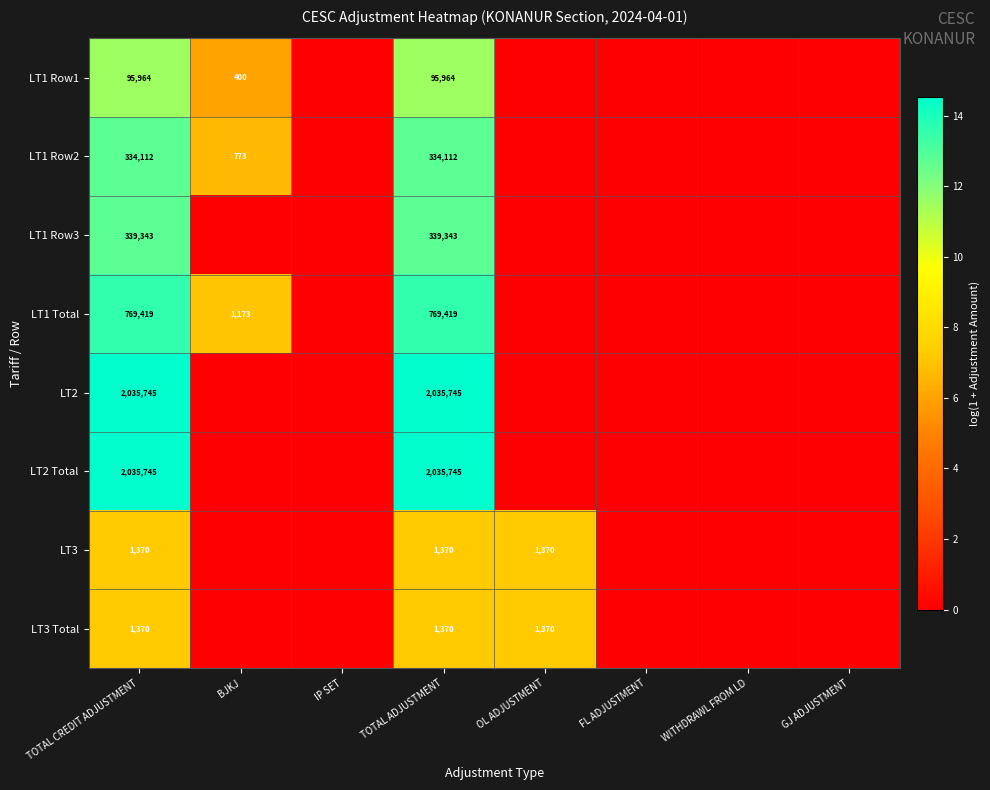

Is it true that LT1 Row3 equals 339343 at TOTAL ADJUSTMENT?

True